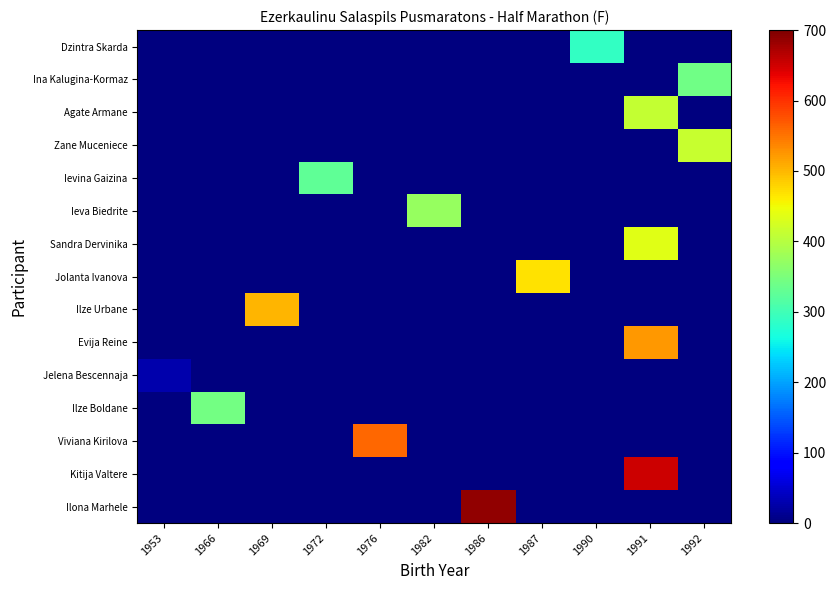

Which has a higher value, 1966 or 1972?

1966